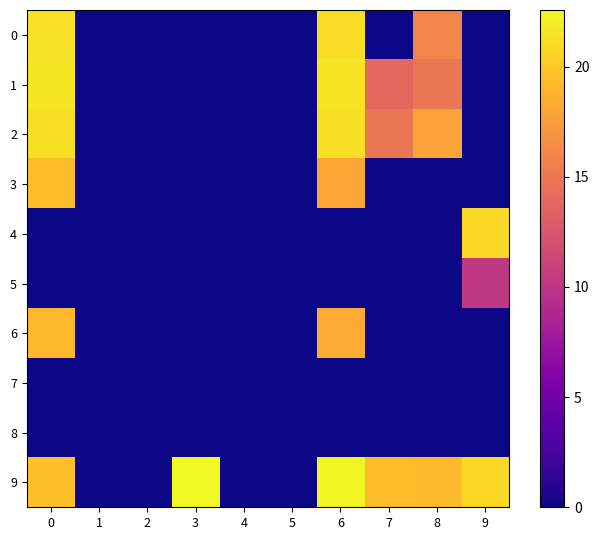

Which series has the largest total across all categories?

9